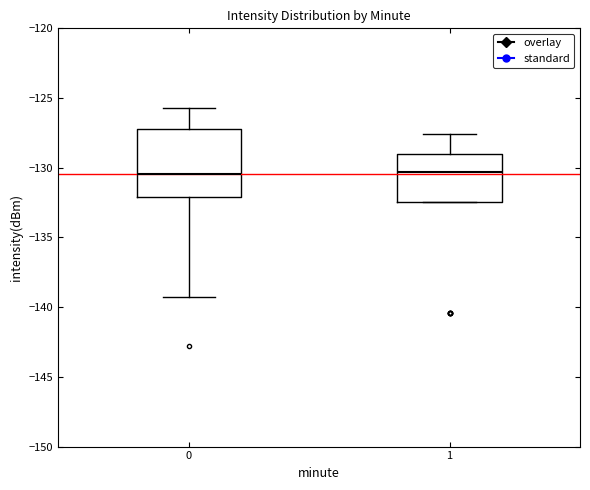

Reading left to right, read every box against the y-axis: the position of its median line, the range the box covers, and the ends of its whiskers. The values are not printed on the chart, so give them approximately, as read against the axis.

0: median -130.5, box -132.0 to -127.0, whiskers -139.5 to -125.5
1: median -130.5, box -132.5 to -129.0, whiskers -132.5 to -127.5